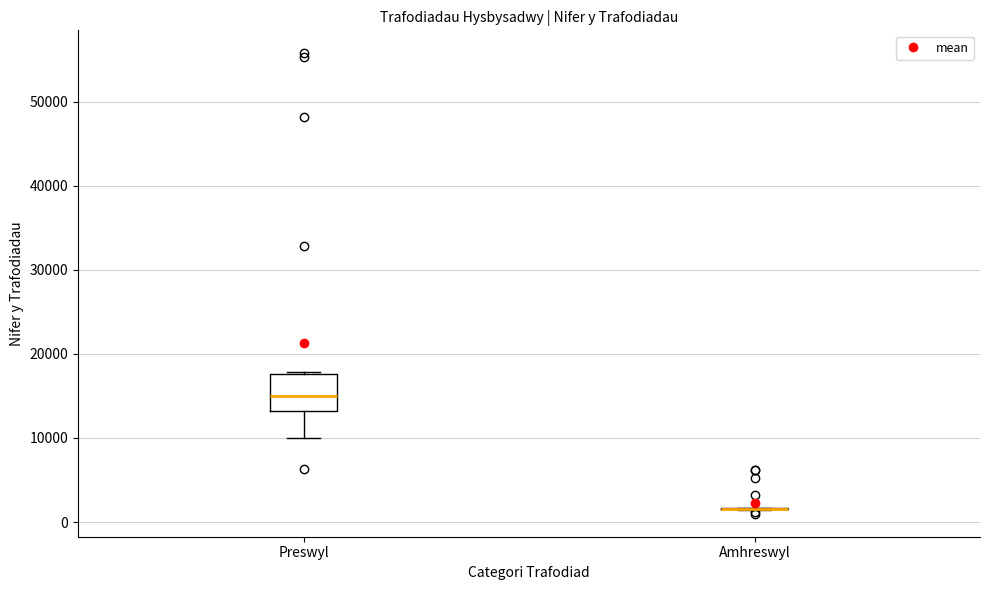

Where does the lower whisker of the box for Preswyl end on the y-axis? The values are not printed on the chart, so give them approximately, as read against the axis.

10000